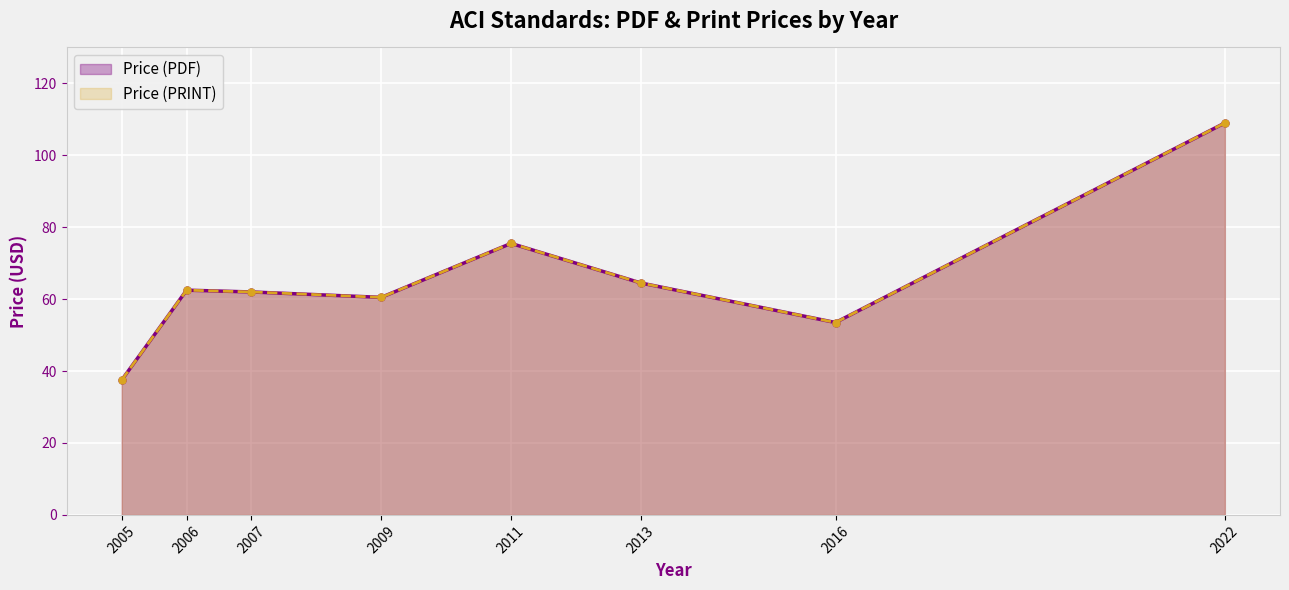

List the labels in order of Price (PDF) value, largest first.

2022, 2011, 2013, 2006, 2007, 2009, 2016, 2005